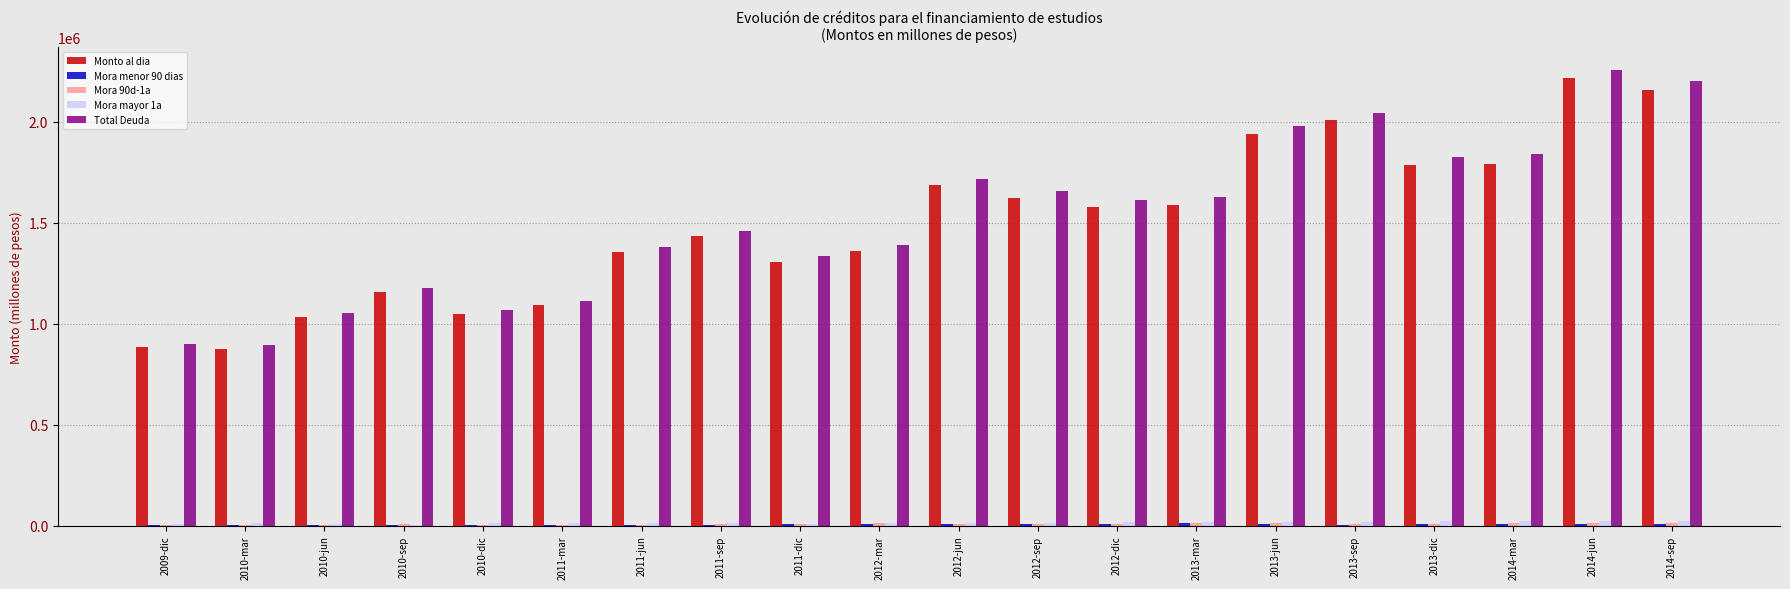

Between 2010-sep and 2014-jun, which series saw the biggest shift?

Total Deuda